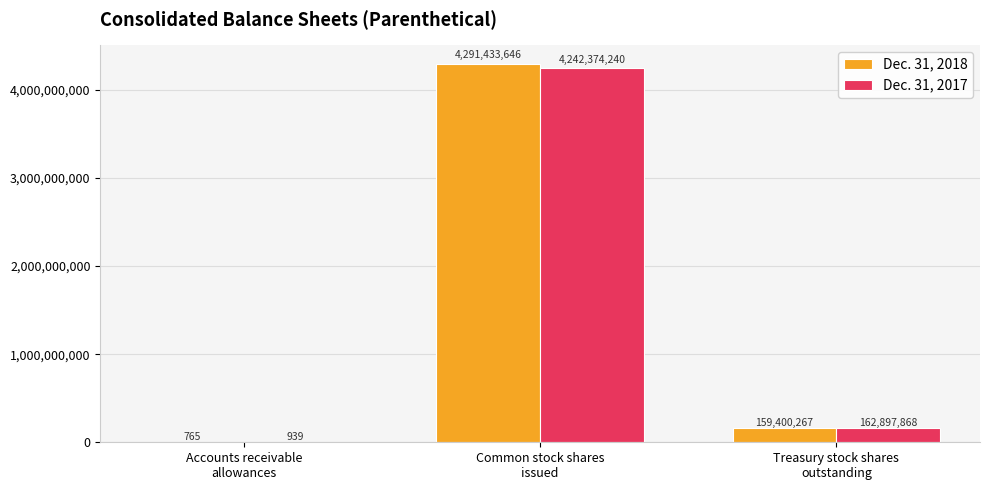

What is the sum of the Dec. 31, 2018 values at Common stock shares
issued and Accounts receivable
allowances?

4291434411